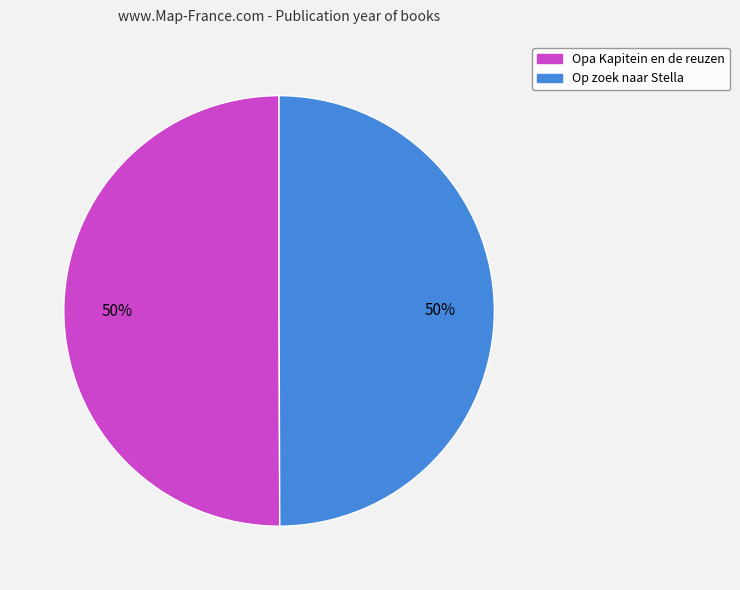

Is the sum of Op zoek naar Stella and Opa Kapitein en de reuzen greater than half?

Yes